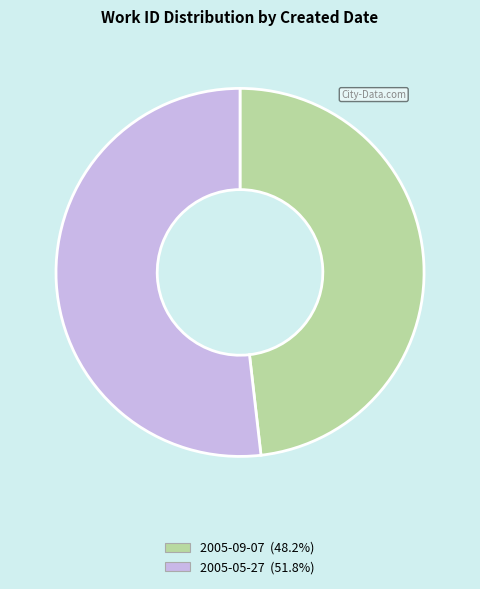

Does 2005-05-27 account for over 50% of the chart?

Yes